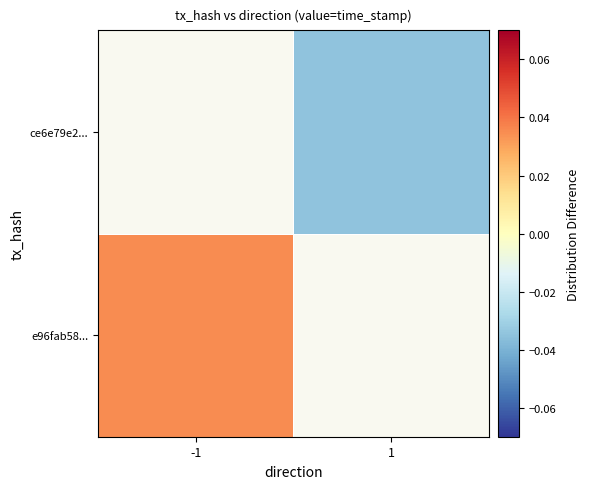

The value of ce6e79e2... at 1 is -0.0. True or false?

False